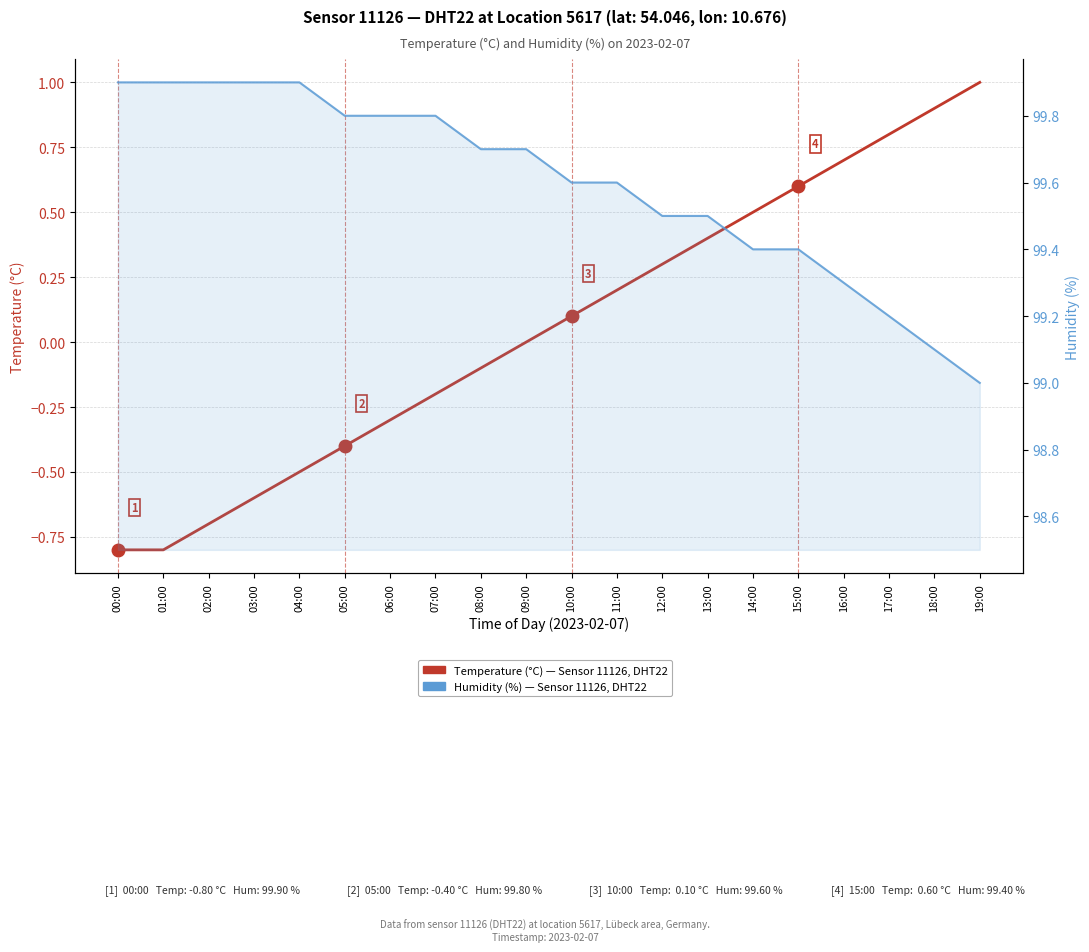

What is the sum of the Temperature °C — Sensor 11126, DHT22, Loc 5617 values at 01:00 and 06:00?

-1.1